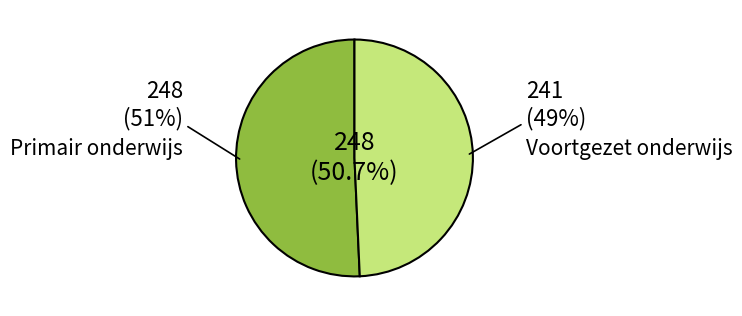

Count the number of slices in the pie.

2